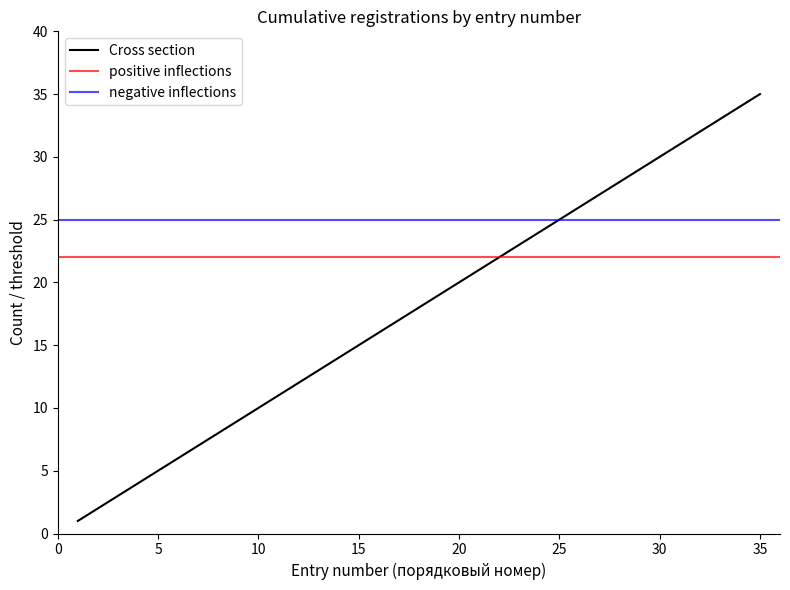

Which category has the highest value in the Cross section series?

35